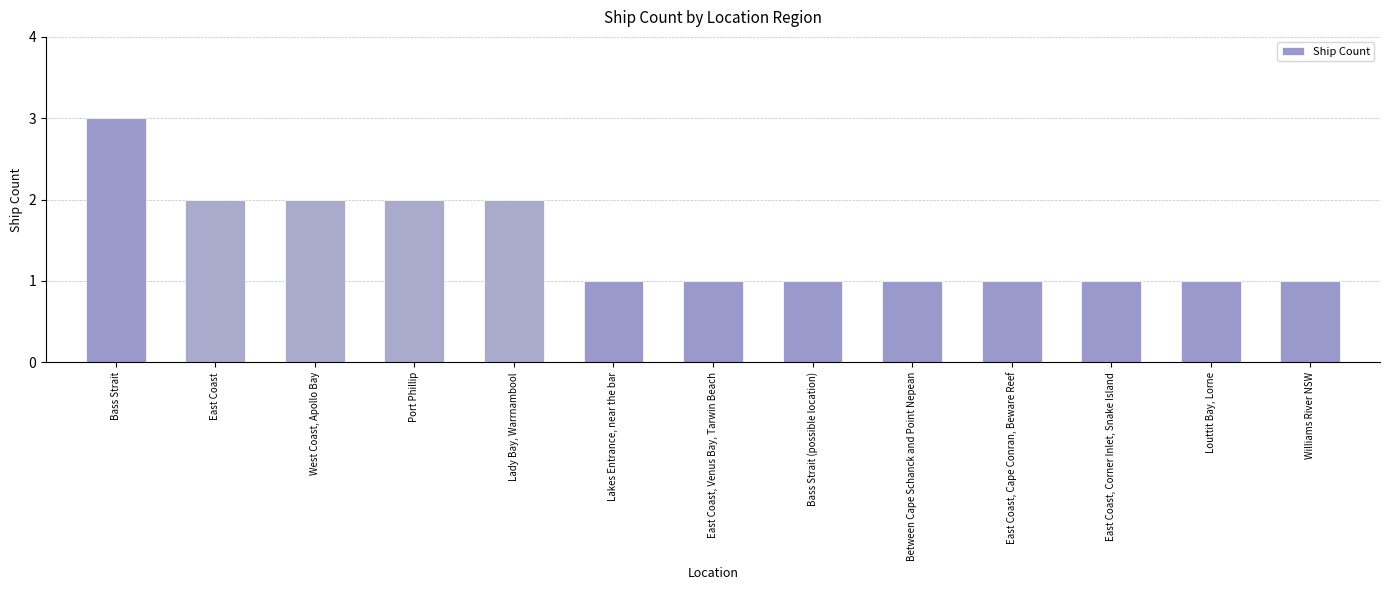

What is the greatest value displayed?

3